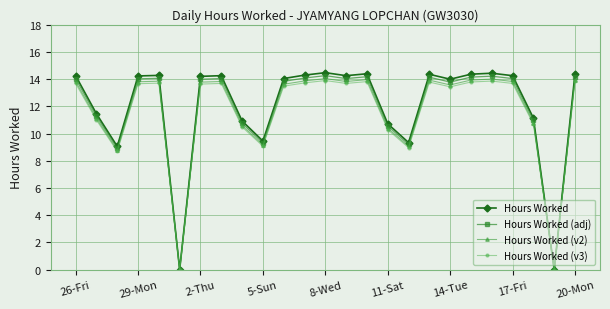

What is the greatest value displayed?

14.5